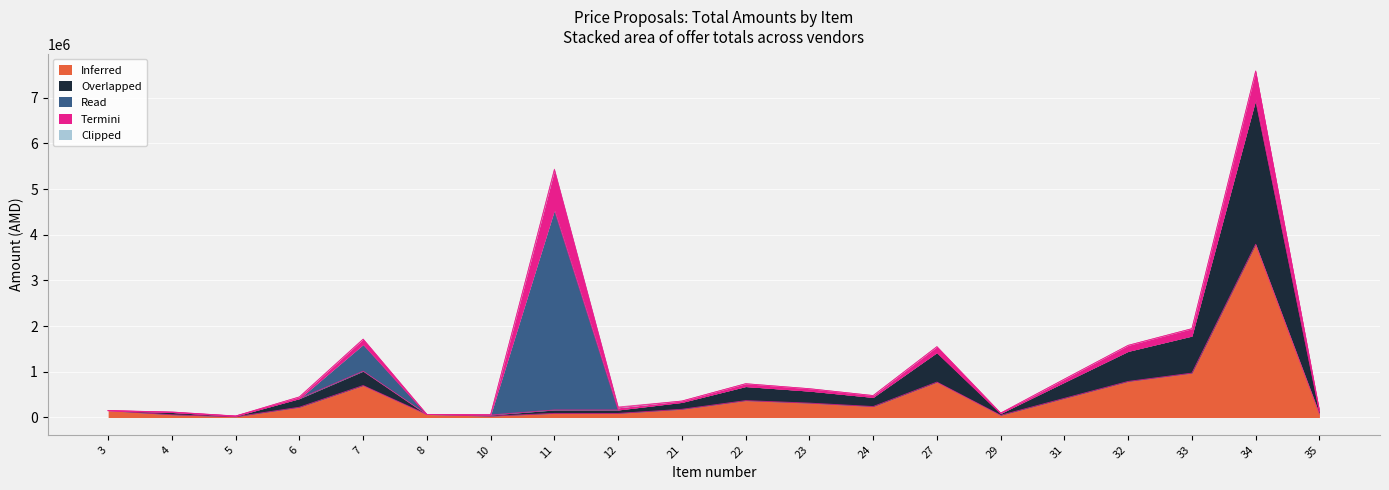

What are all the series names shown in the legend?

Inferred, Overlapped, Read, Termini, Clipped